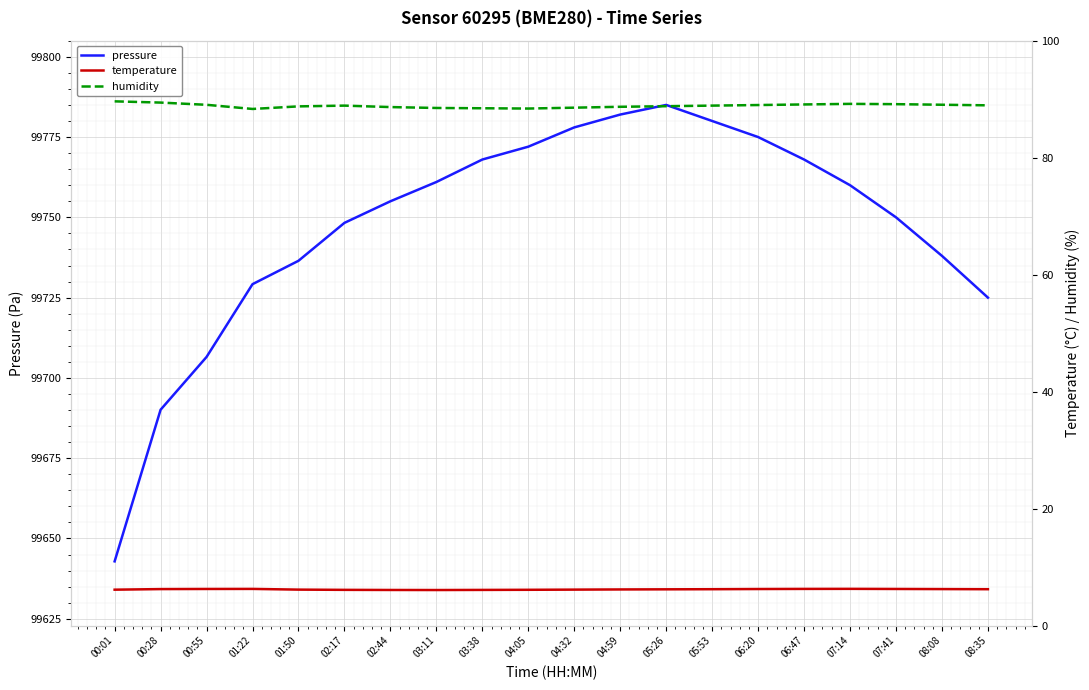

How many values in the pressure series exceed 99760?

9